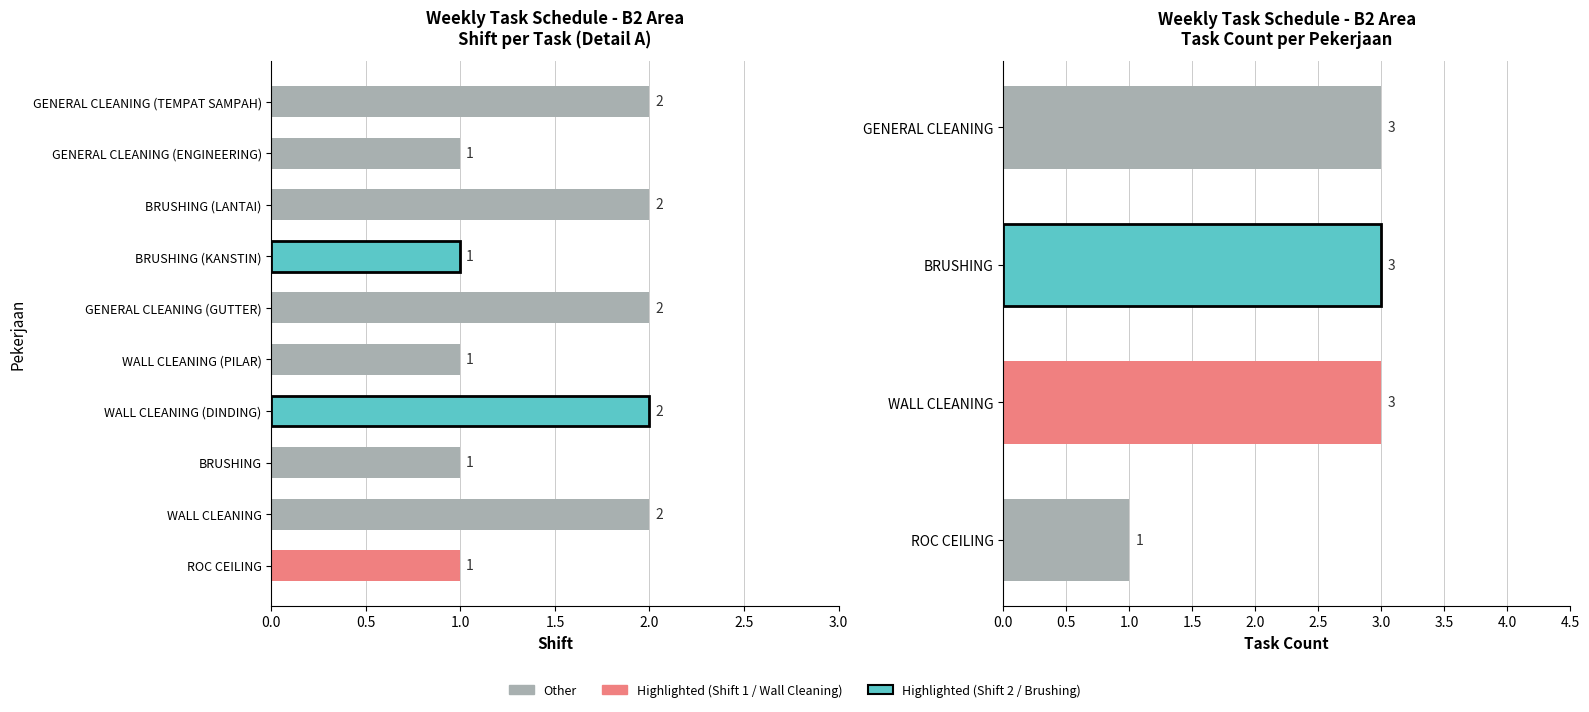

Does the chart contain any negative values?

No